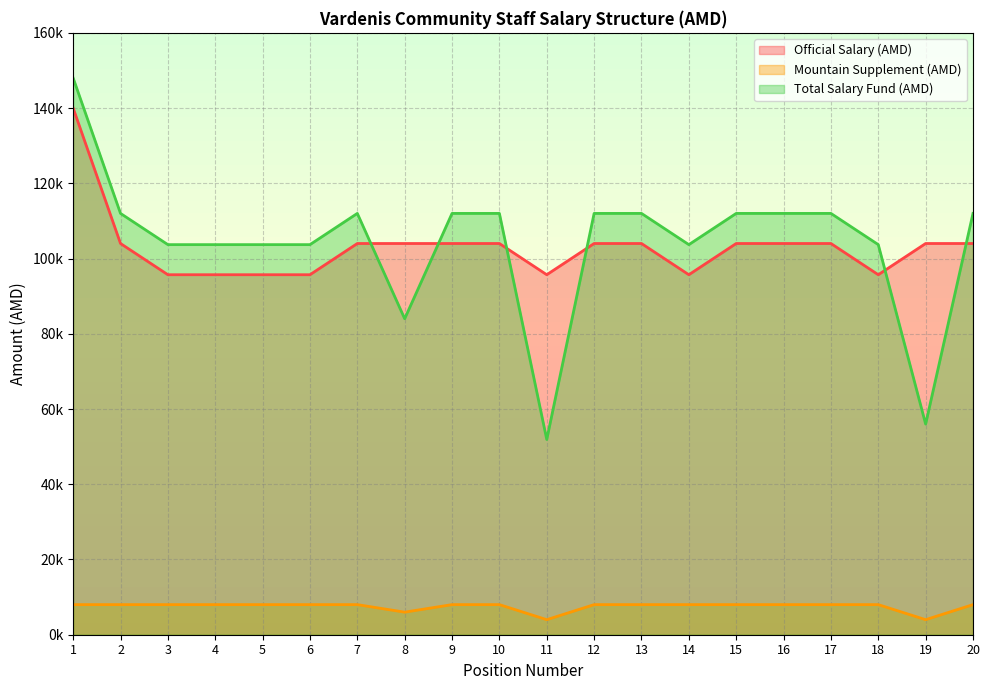

Does the chart display data point markers on the line(s)?

No